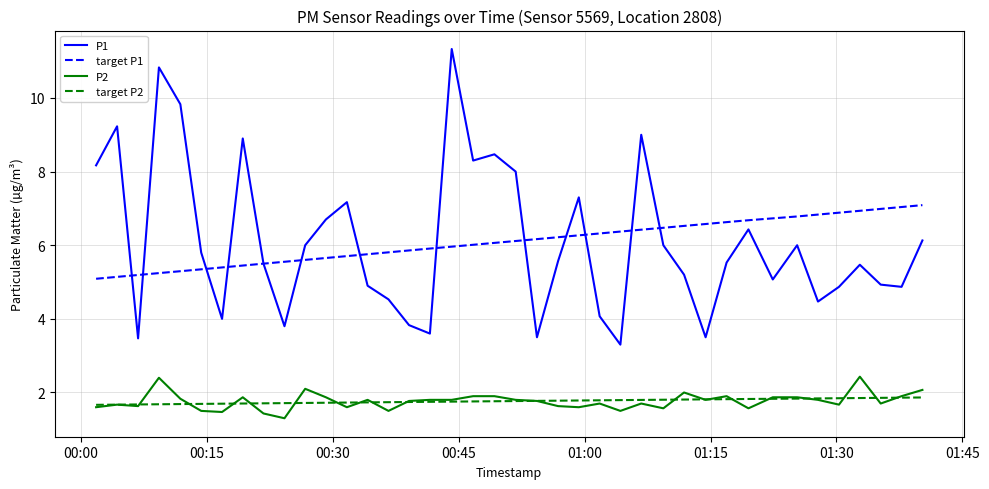

What is the maximum value shown in the chart?

11.3